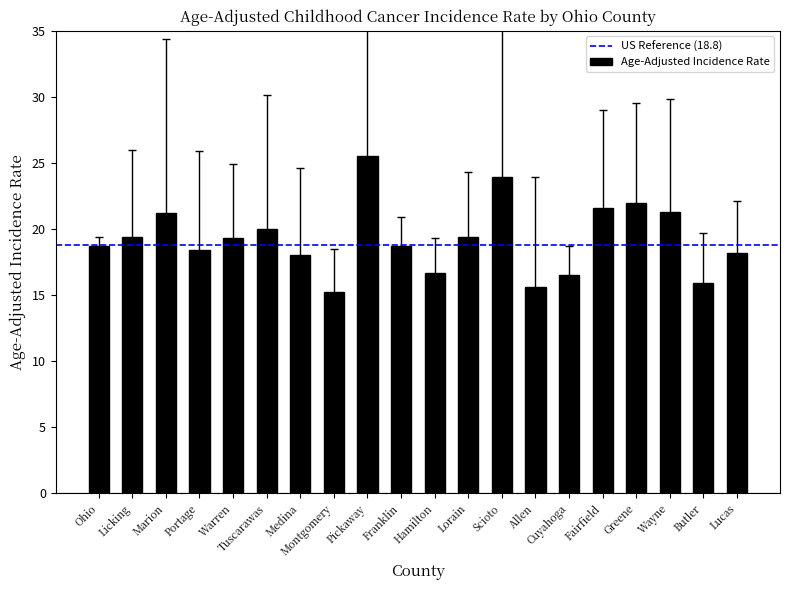

What is the minimum value shown in the chart?

15.2